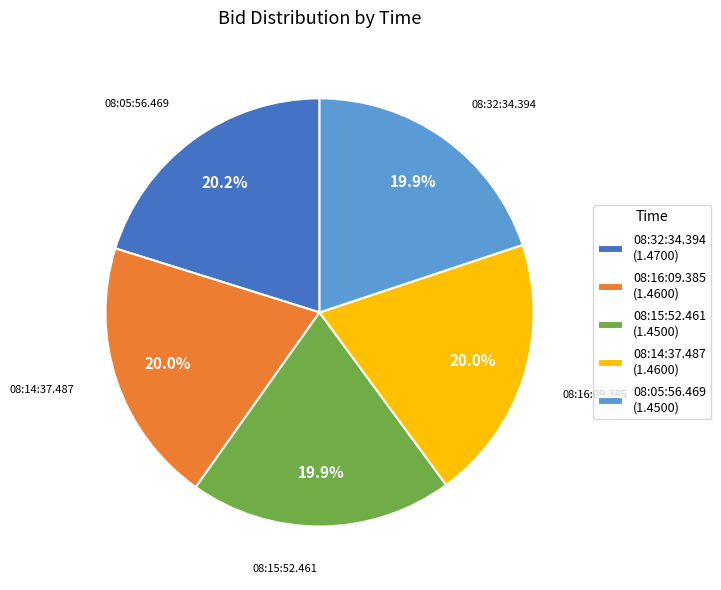

How many segments does this pie chart have?

5